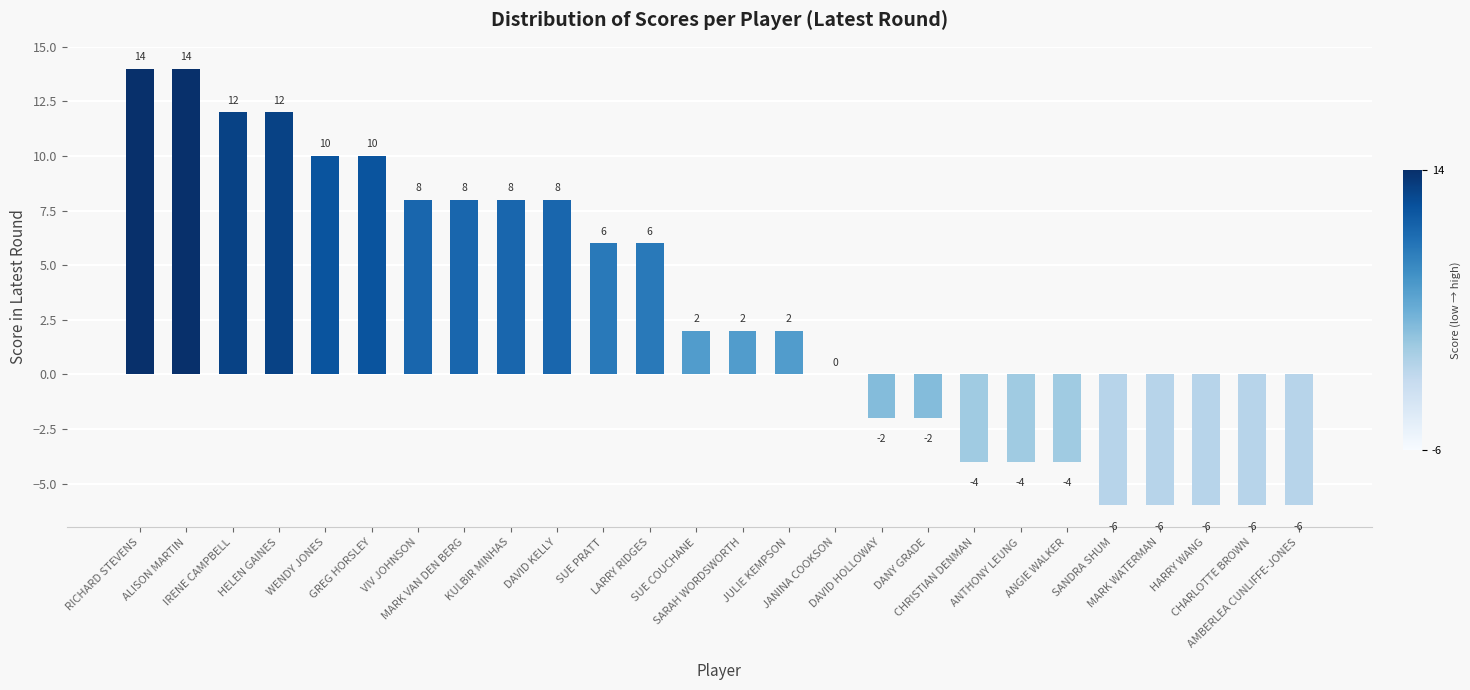

What is the sum of all values?

76